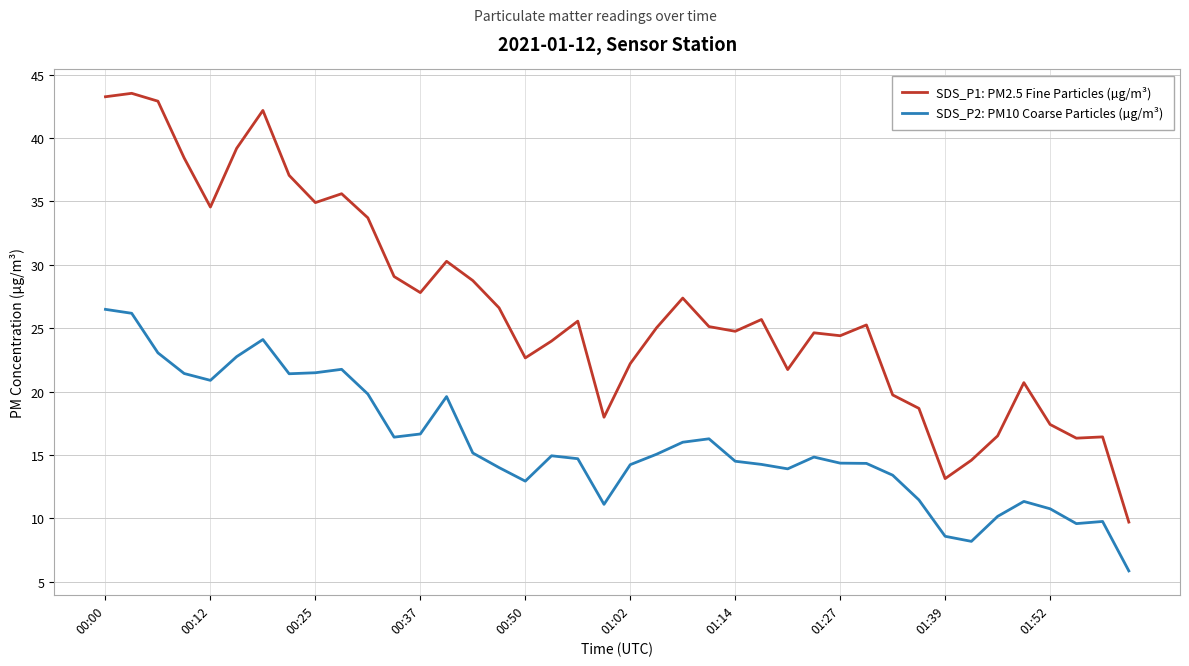

Rank the series by their average value, from lowest to highest.

SDS_P2: PM10 Coarse Particles (µg/m³), SDS_P1: PM2.5 Fine Particles (µg/m³)